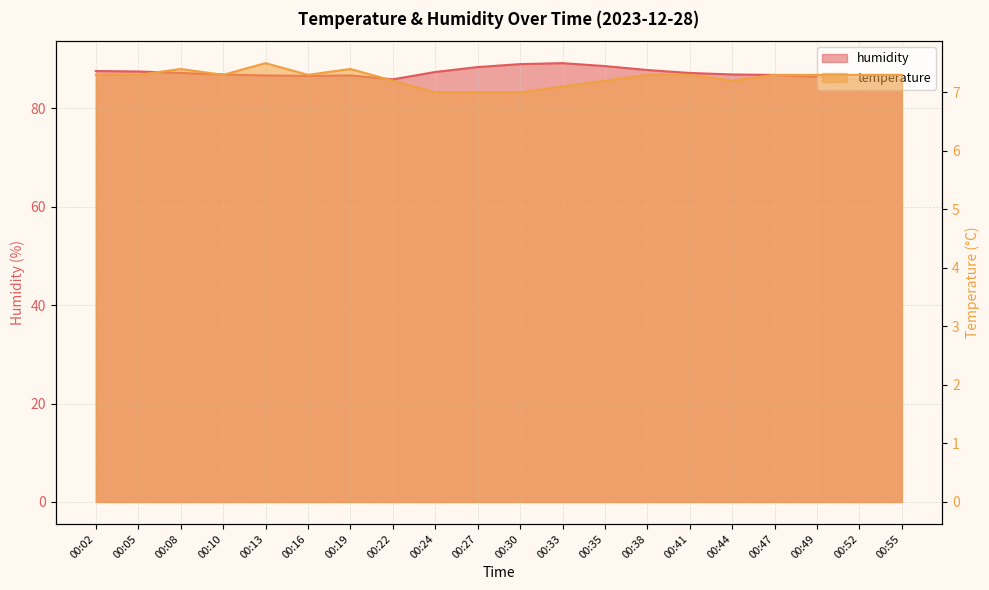

Reading left to right, transcribe all the data shown in this chart.

temperature: 00:02=7.3	00:05=7.3	00:08=7.4	00:10=7.3	00:13=7.5	00:16=7.3	00:19=7.4	00:22=7.2	00:24=7.0	00:27=7.0	00:30=7.0	00:33=7.1	00:35=7.2	00:38=7.3	00:41=7.3	00:44=7.2	00:47=7.3	00:49=7.3	00:52=7.3	00:55=7.3
humidity: 00:02=87.6	00:05=87.5	00:08=87.2	00:10=86.9	00:13=86.7	00:16=86.6	00:19=86.7	00:22=85.9	00:24=87.4	00:27=88.4	00:30=89.0	00:33=89.2	00:35=88.6	00:38=87.8	00:41=87.2	00:44=86.9	00:47=86.8	00:49=86.4	00:52=85.9	00:55=85.7